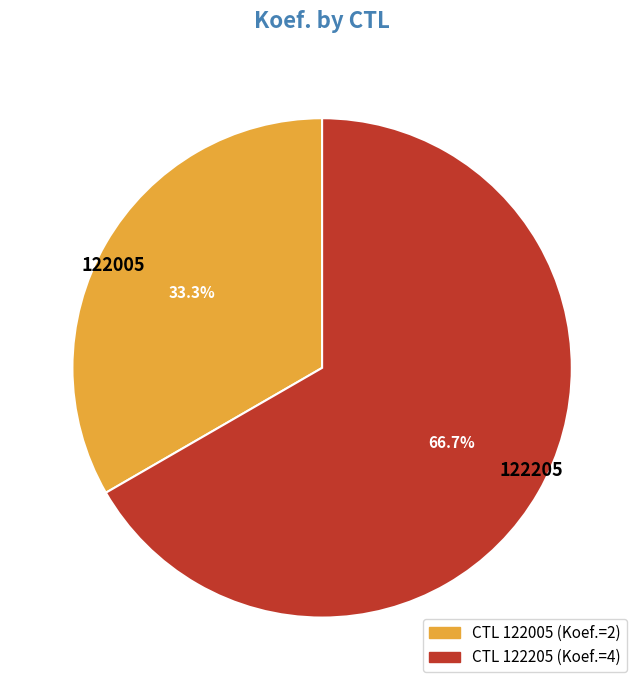

How many segments does this pie chart have?

2